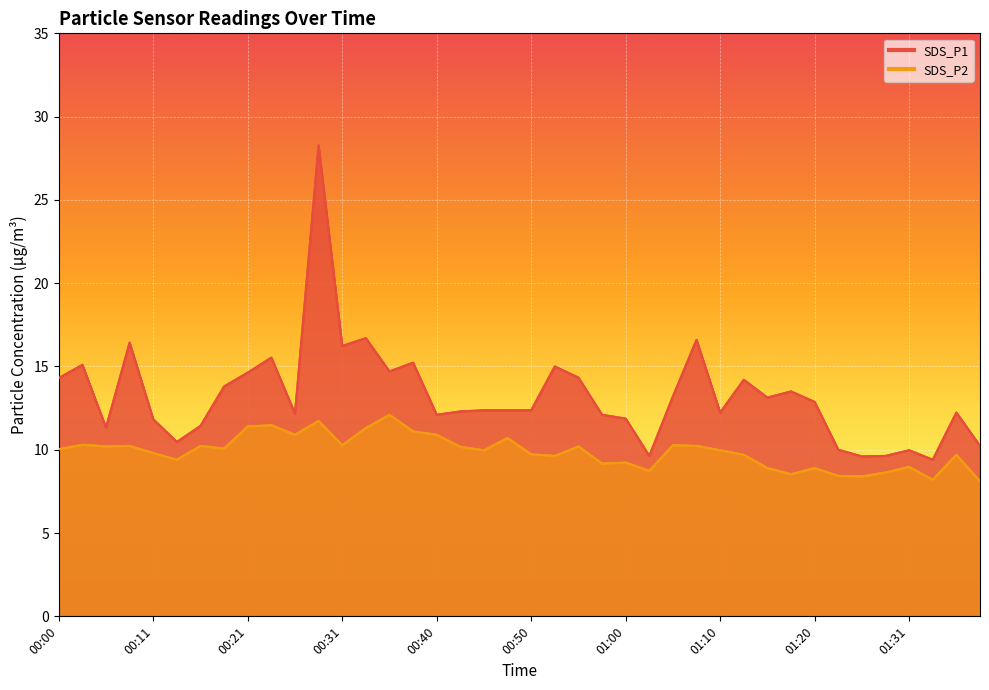

True or false: SDS_P1 has a value of 15.2 at 00:38.

True